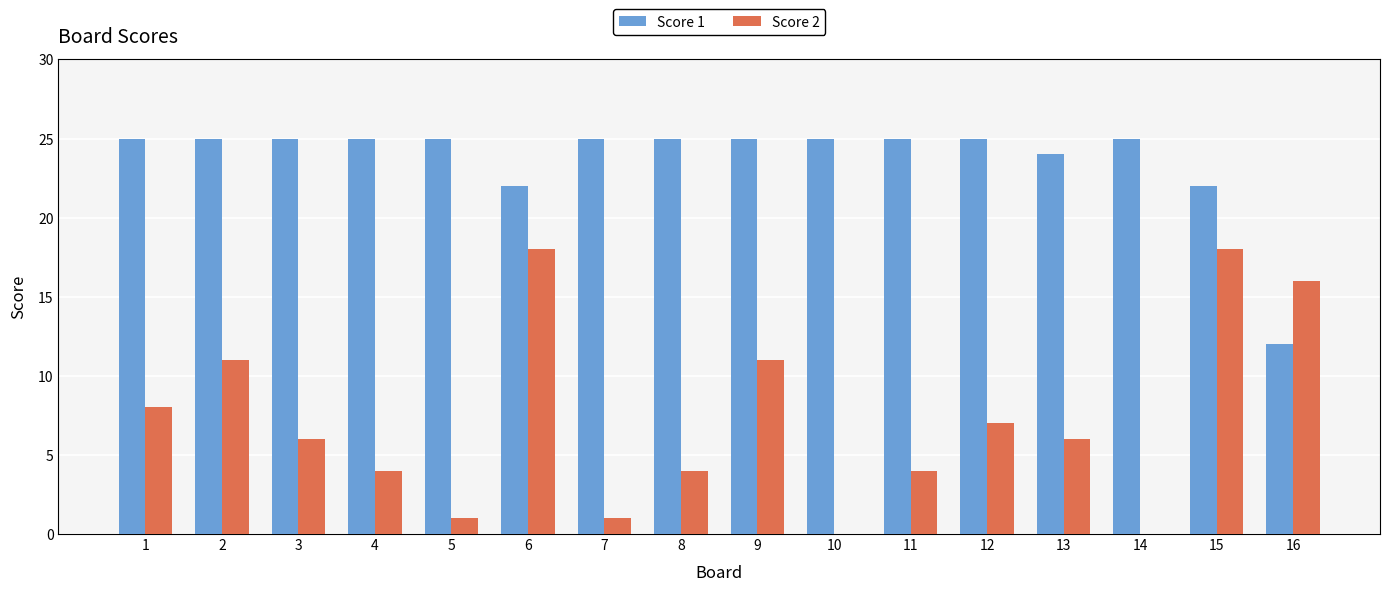

Which series has the largest total across all categories?

Score 1